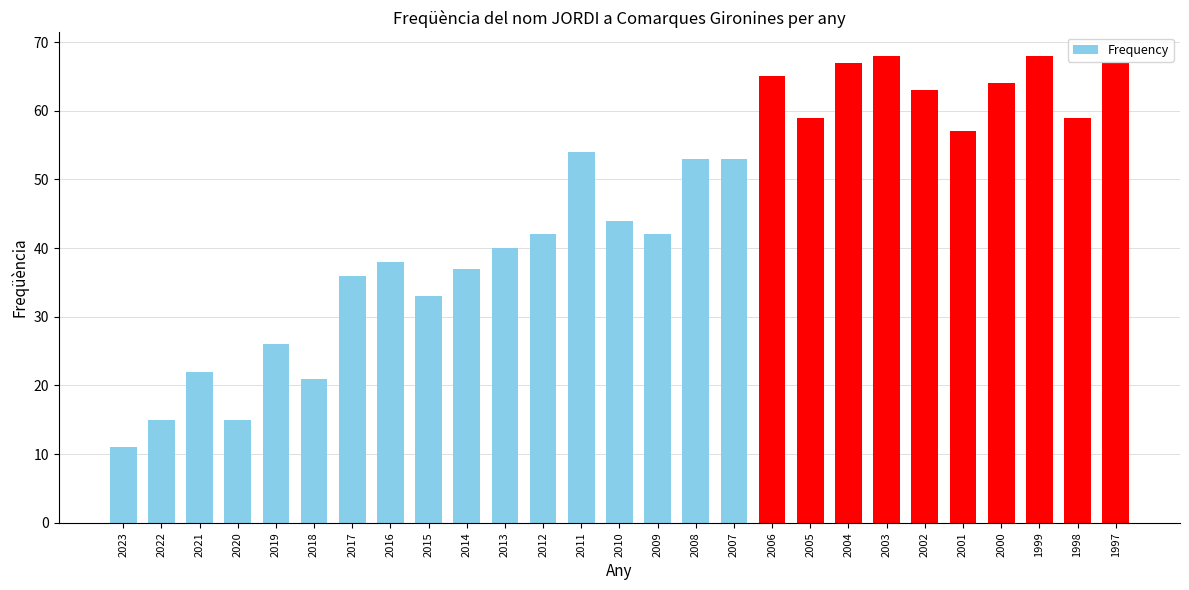

Does the chart contain any negative values?

No